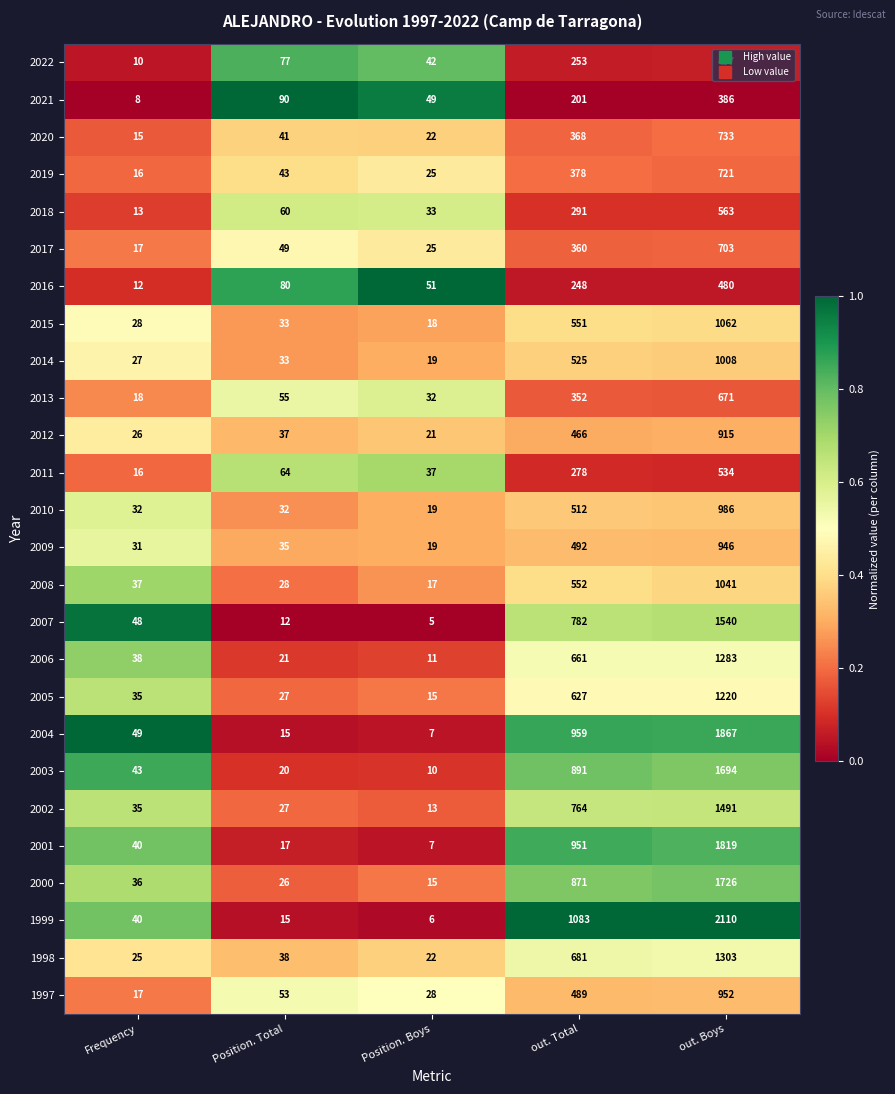

Count the number of categories in the chart.

5